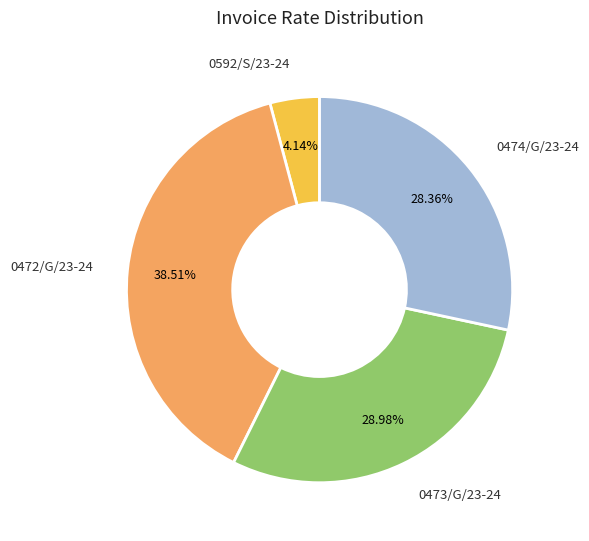

To the nearest percent, what is the difference between the largest and smallest slice percentages?

34%